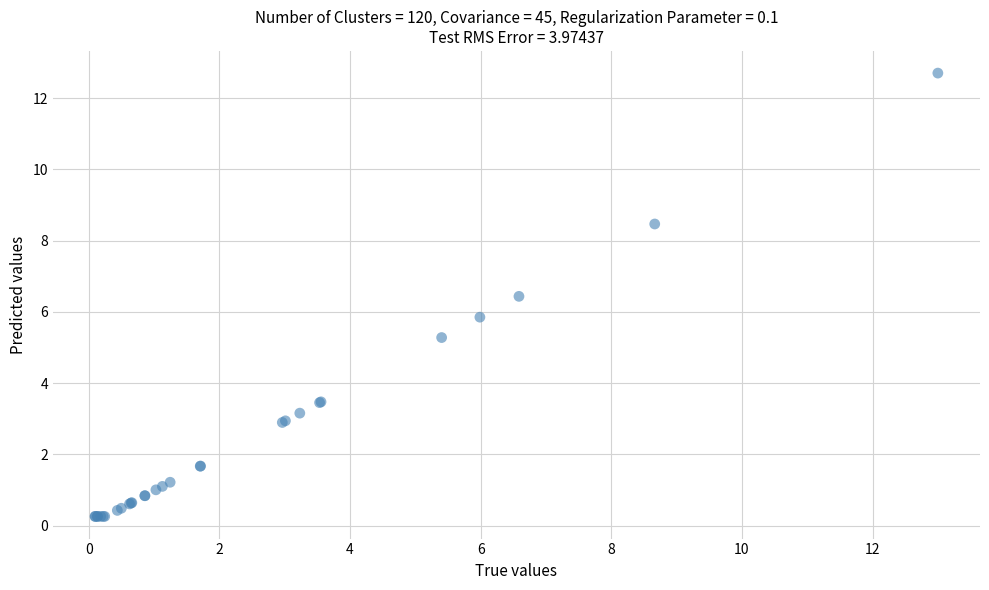

What Y value in the scatter plot is closest to 6?

5.8